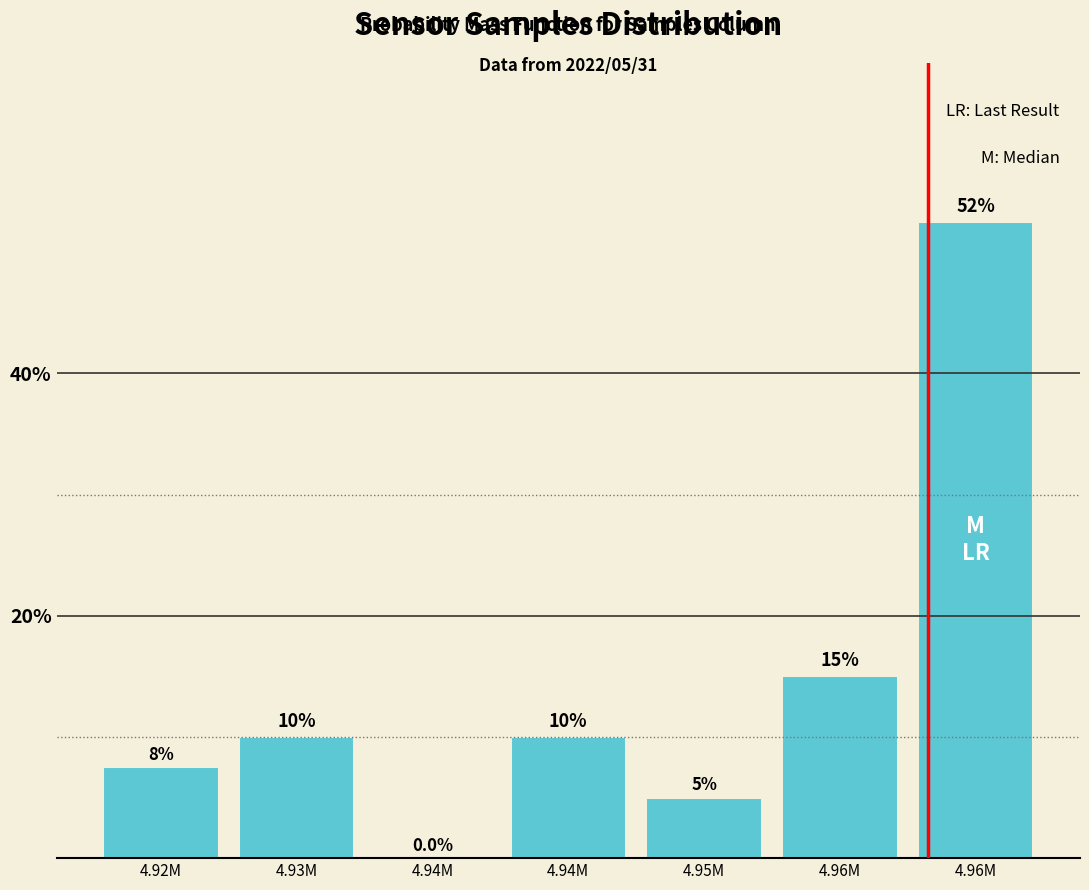

Are the bars horizontal?

No